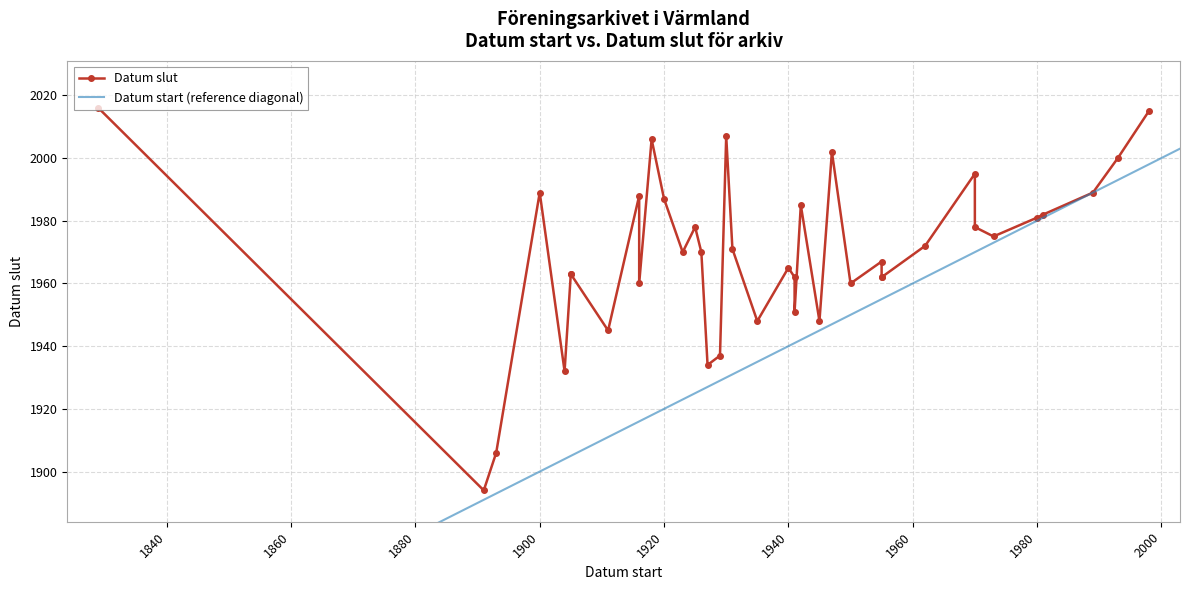

True or false: Datum start and Datum slut intersect in this chart.

False